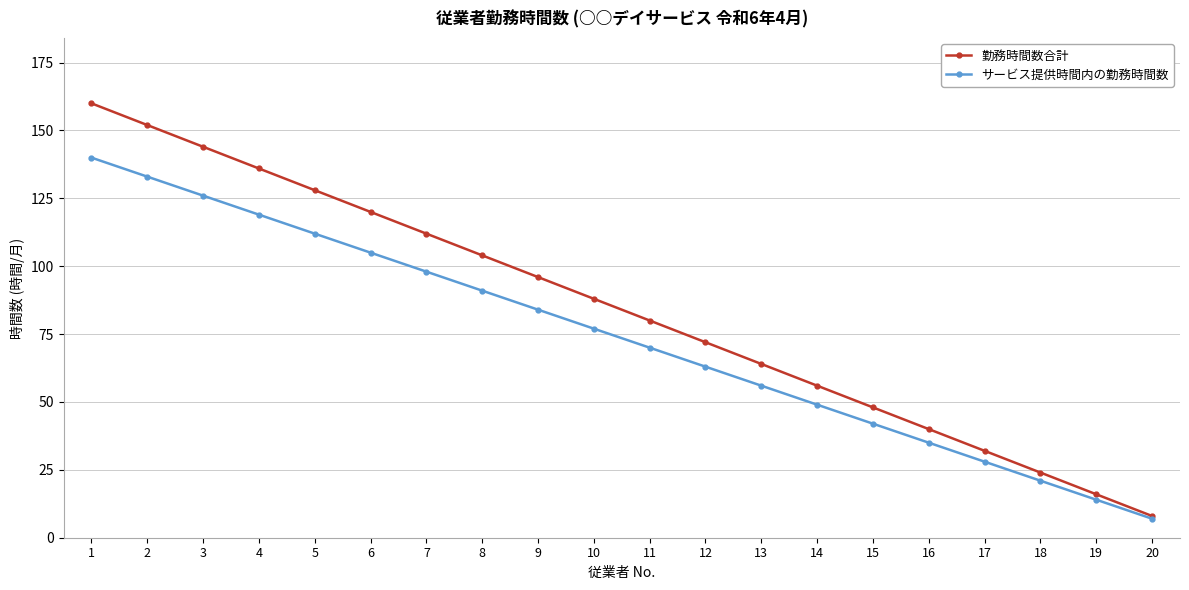

What is the difference between the second highest and second lowest values in the 勤務時間数合計 series?

136